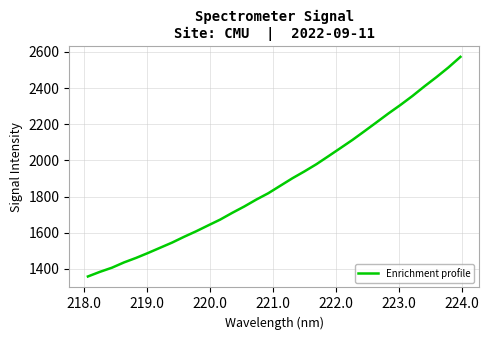

Does the chart display data point markers on the line(s)?

No